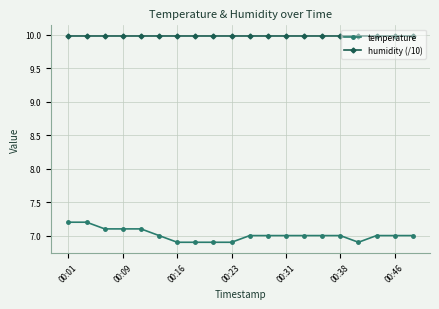

True or false: humidity (/10) and temperature intersect in this chart.

False